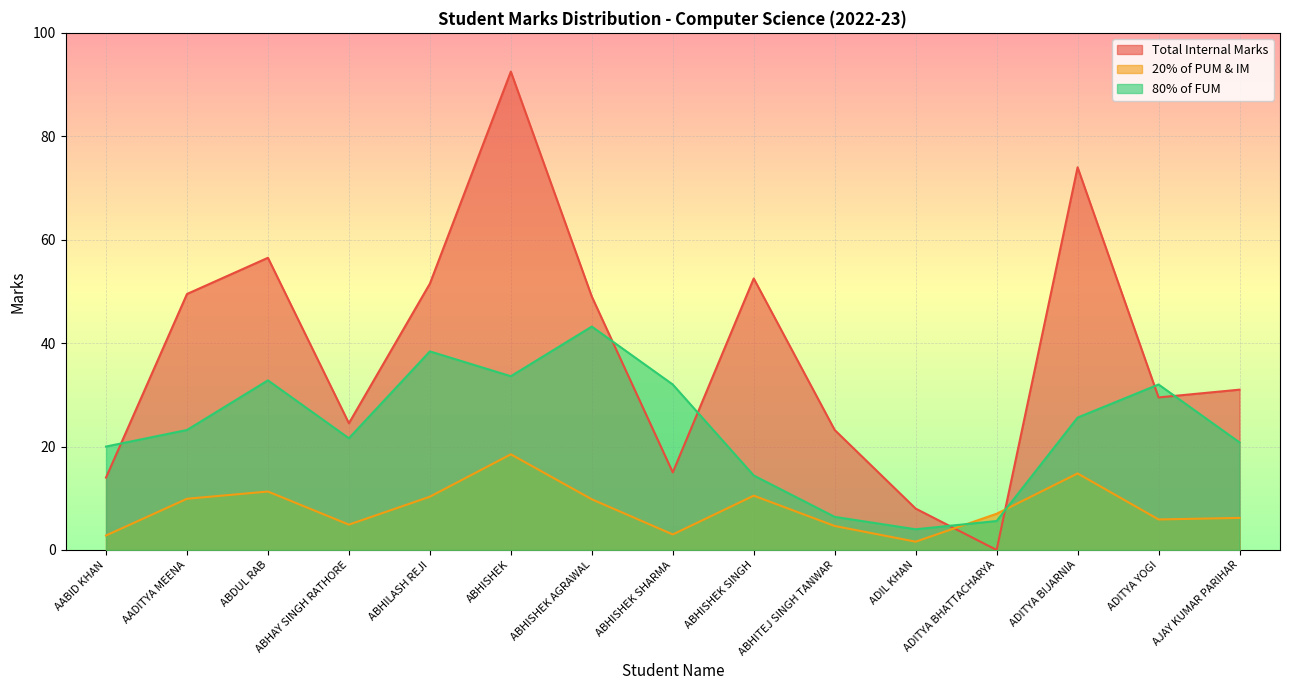

True or false: 20% of PUM & IM has a value of 11.3 at ABDUL RAB.

True